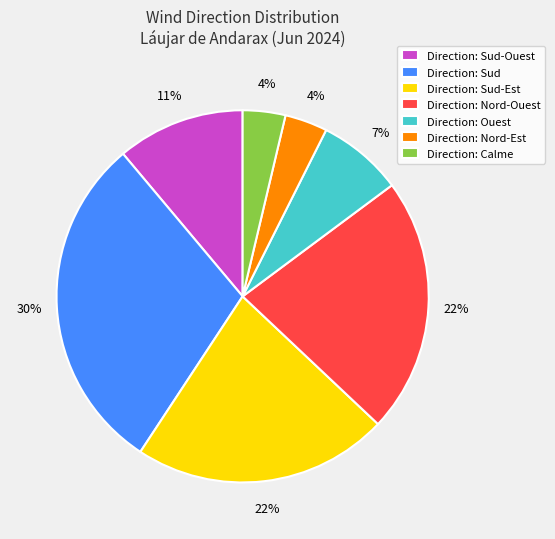

Is Direction: Nord-Est the majority of the pie?

No